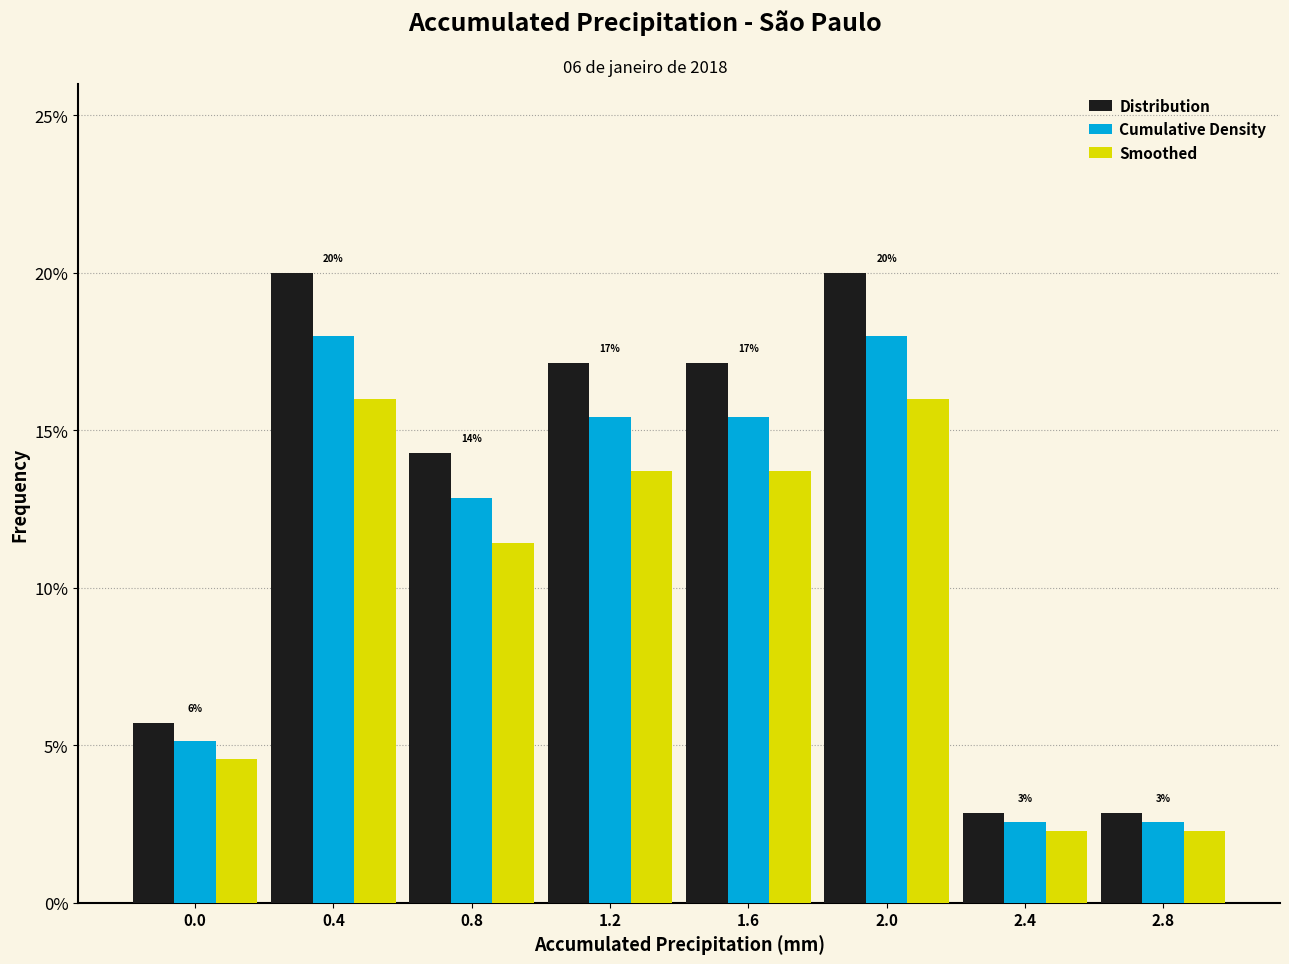

Reading left to right, extract all data points from this chart.

Distribution: 0.0=5.7	0.4=20.0	0.8=14.3	1.2=17.1	1.6=17.1	2.0=20.0	2.4=2.9	2.8=2.9
Cumulative Density: 0.0=5.1	0.4=18.0	0.8=12.9	1.2=15.4	1.6=15.4	2.0=18.0	2.4=2.6	2.8=2.6
Smoothed: 0.0=4.6	0.4=16.0	0.8=11.4	1.2=13.7	1.6=13.7	2.0=16.0	2.4=2.3	2.8=2.3